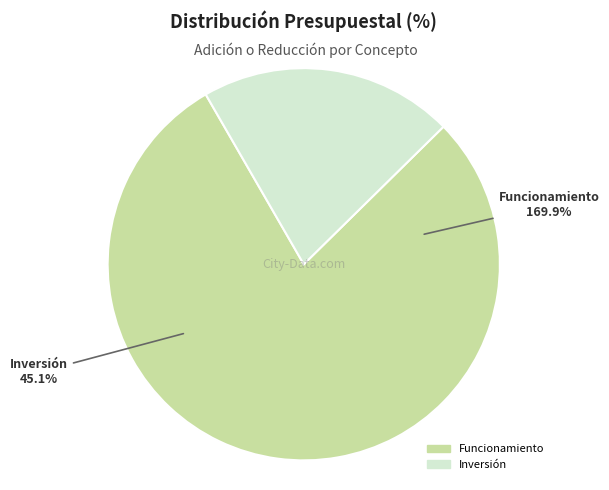

What percentage is the Inversión slice, to the nearest percent?

21%